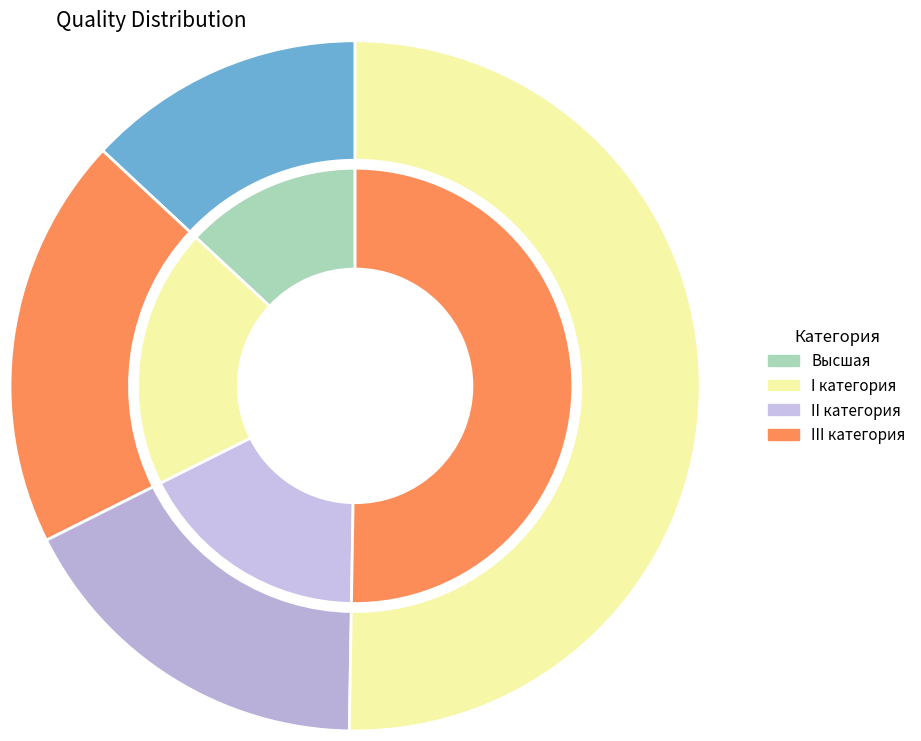

Which category has the smallest portion of the pie?

высшая категория